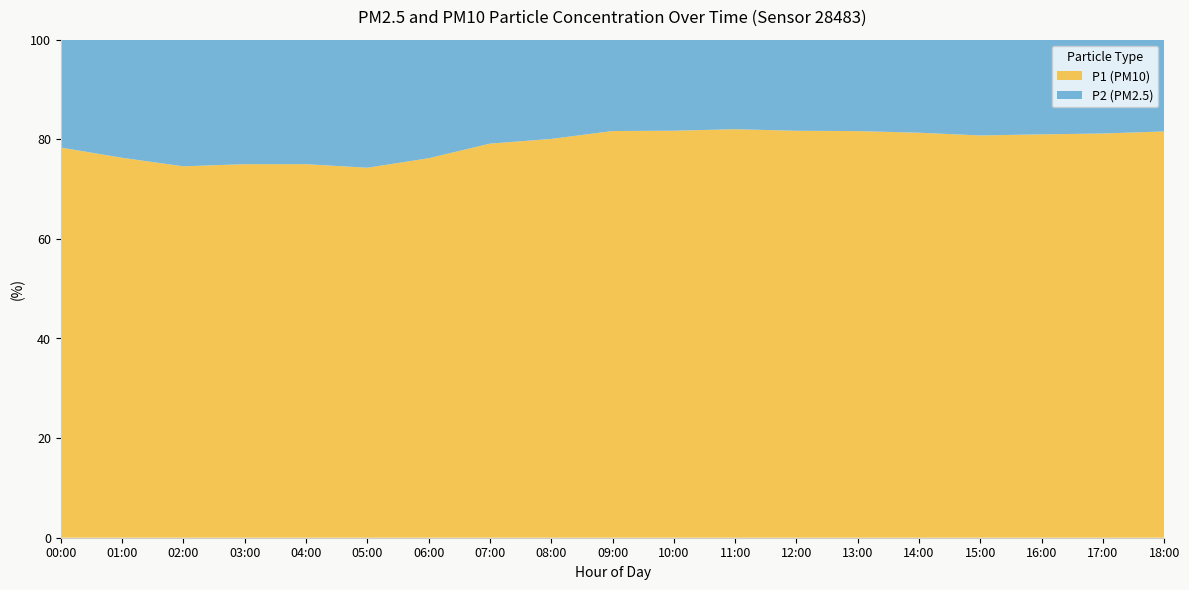

True or false: P1 (PM10) has a value of 79.1 at 07:00.

True